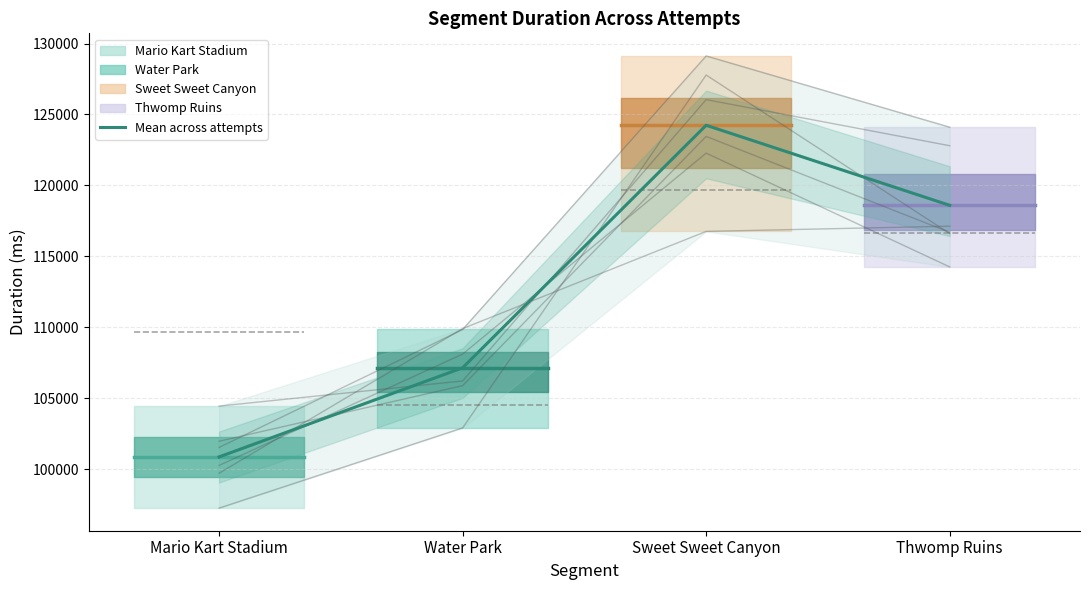

How many points are higher than both their immediate neighbors (excluding endpoints)?

1